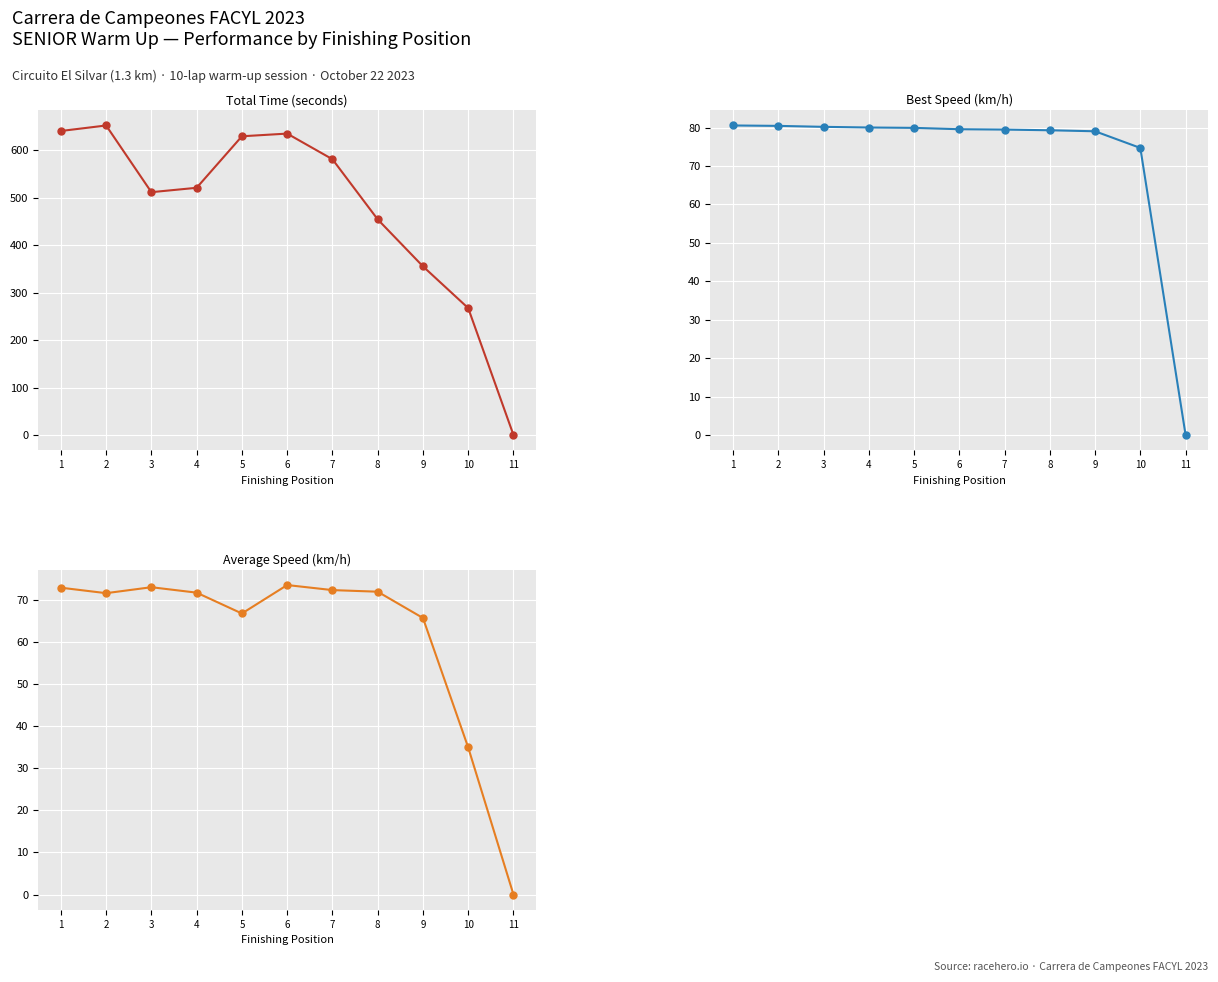

True or false: Average Speed has a value of 101.3 at 1.

False